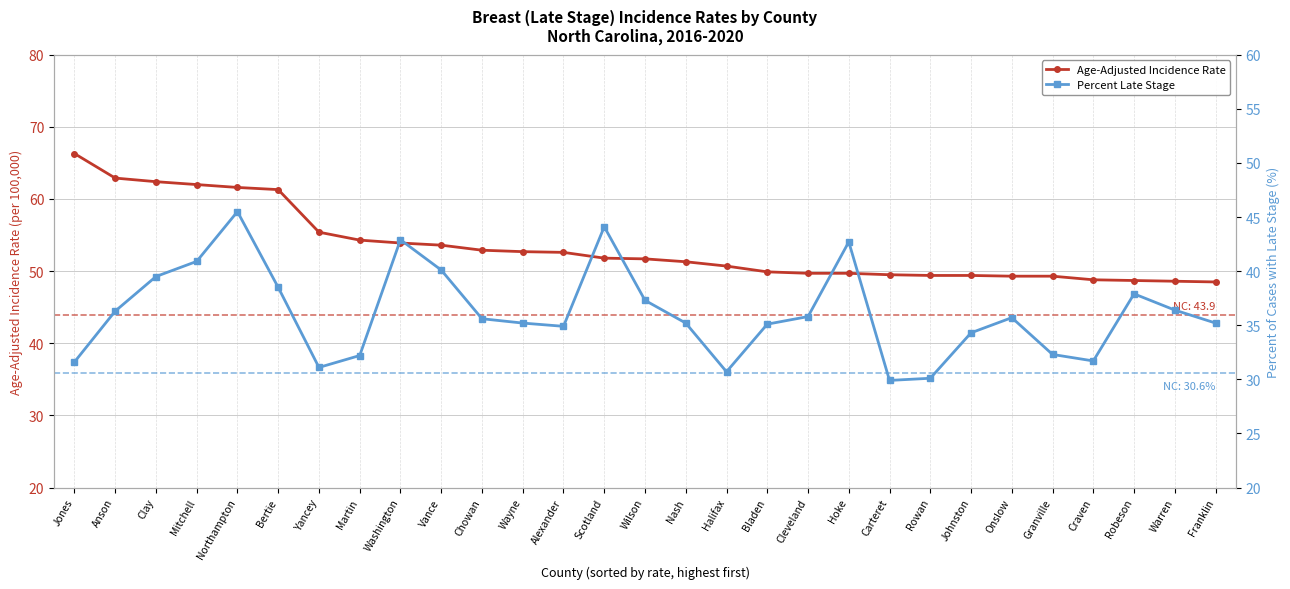

The value of Percent Late Stage at Bertie is 66.3. True or false?

False